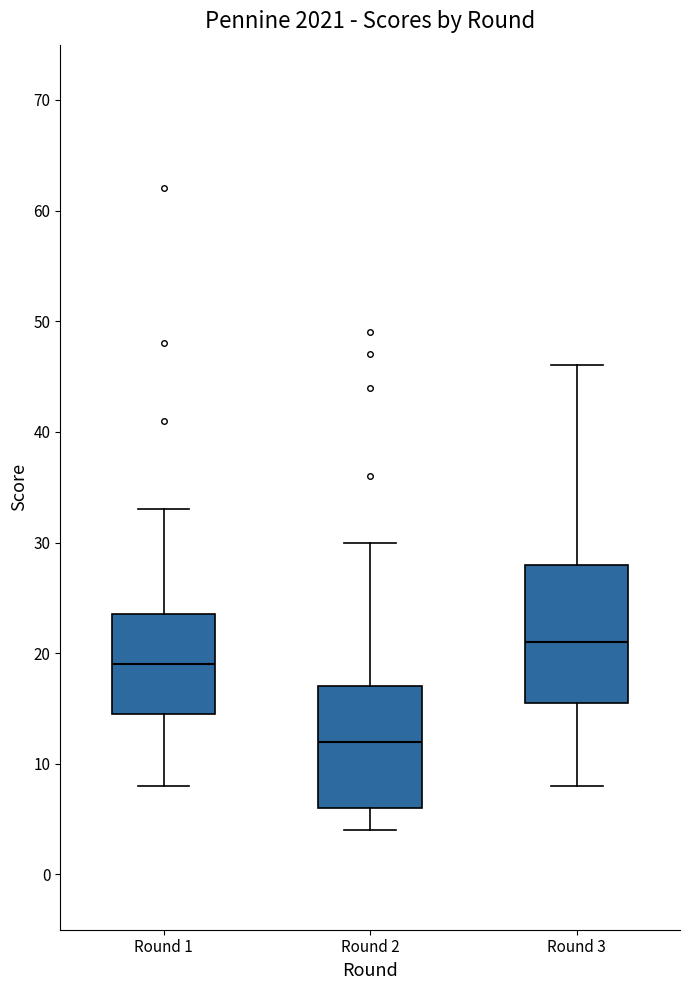

Reading left to right, read every box against the y-axis: the position of its median line, the range the box covers, and the ends of its whiskers. The values are not printed on the chart, so give them approximately, as read against the axis.

Round 1: median 19, box 15 to 24, whiskers 8 to 33
Round 2: median 12, box 6 to 17, whiskers 4 to 30
Round 3: median 21, box 16 to 28, whiskers 8 to 46